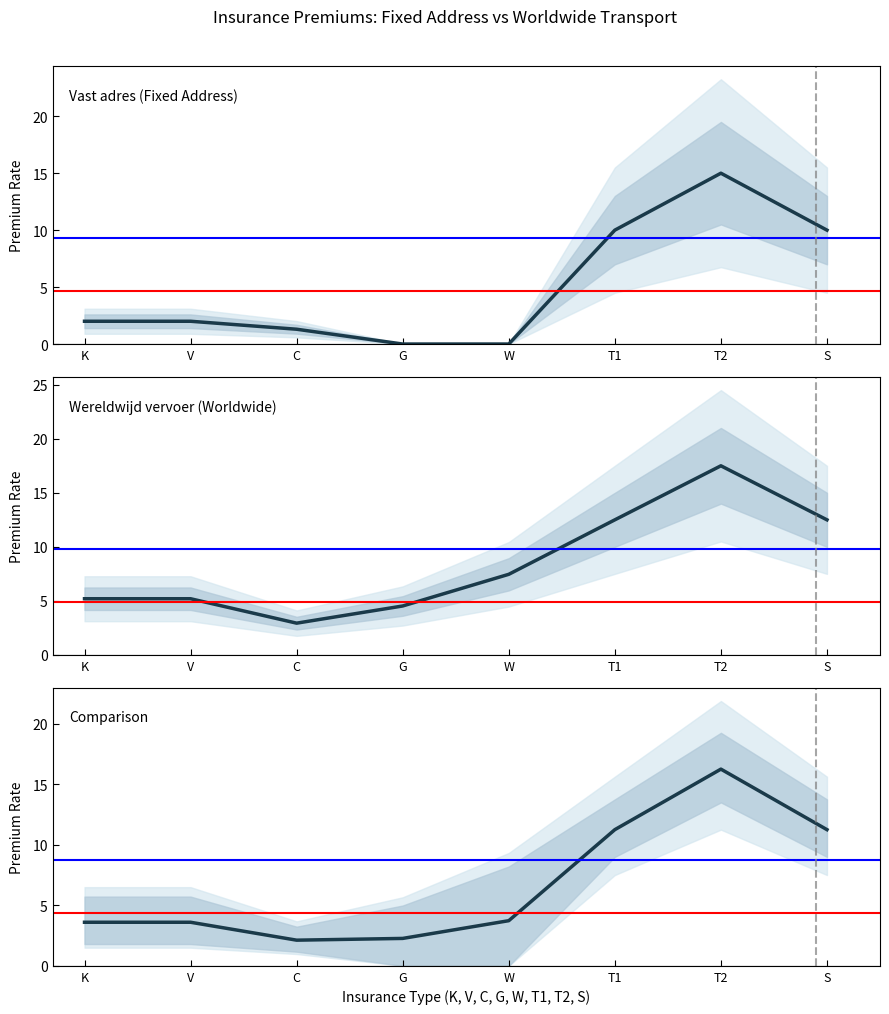

What position from the right is K?

8